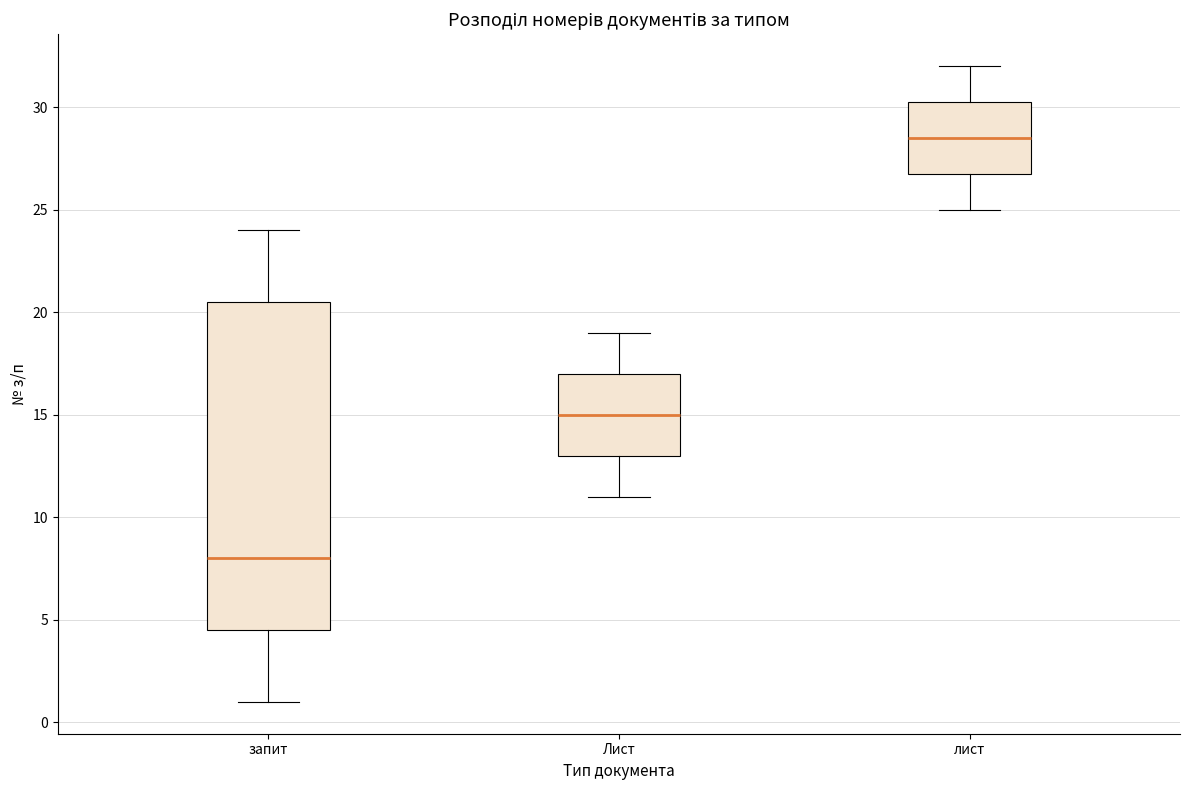

Which box is the tallest, from its lower edge to its upper edge?

запит